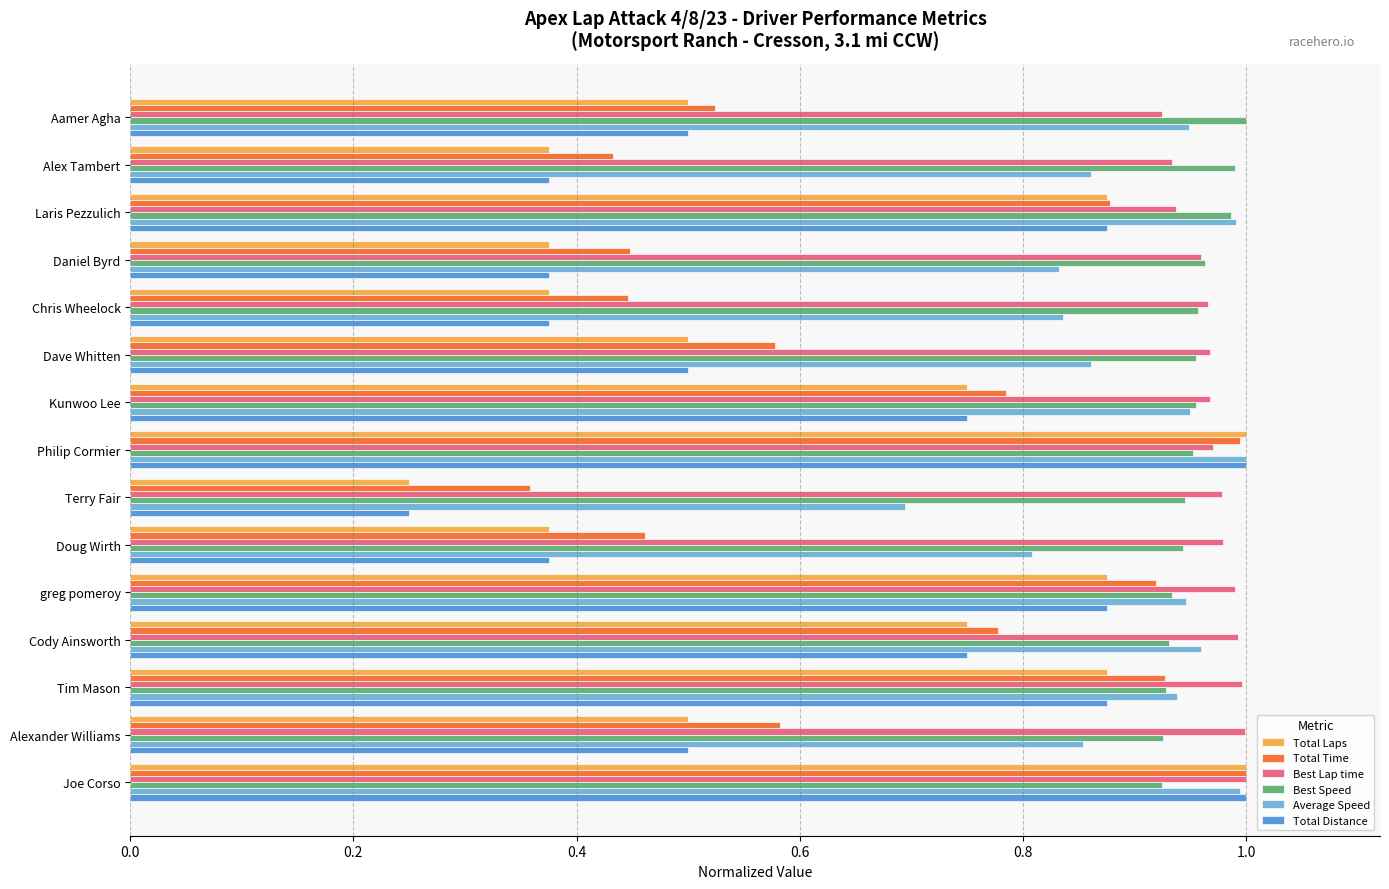

What is the sum of all Total Distance values?

9.4